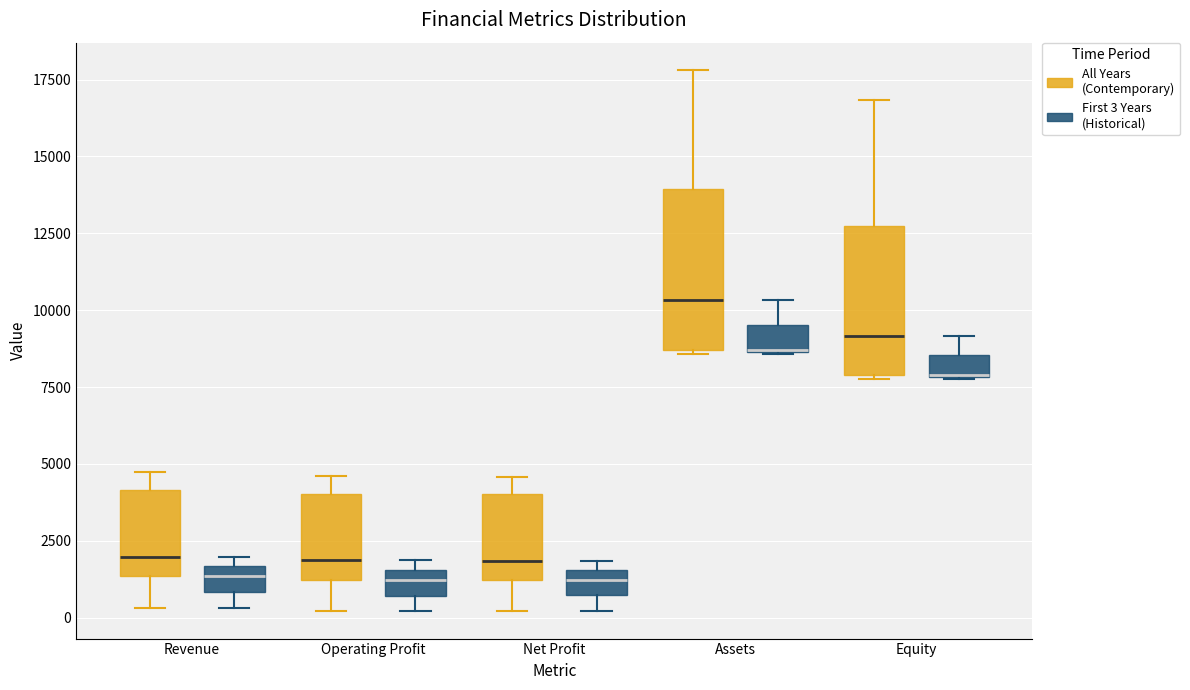

Where does the lower whisker of the box for Operating Profit (First 3 Years (Historical)) end on the y-axis? The values are not printed on the chart, so give them approximately, as read against the axis.

0